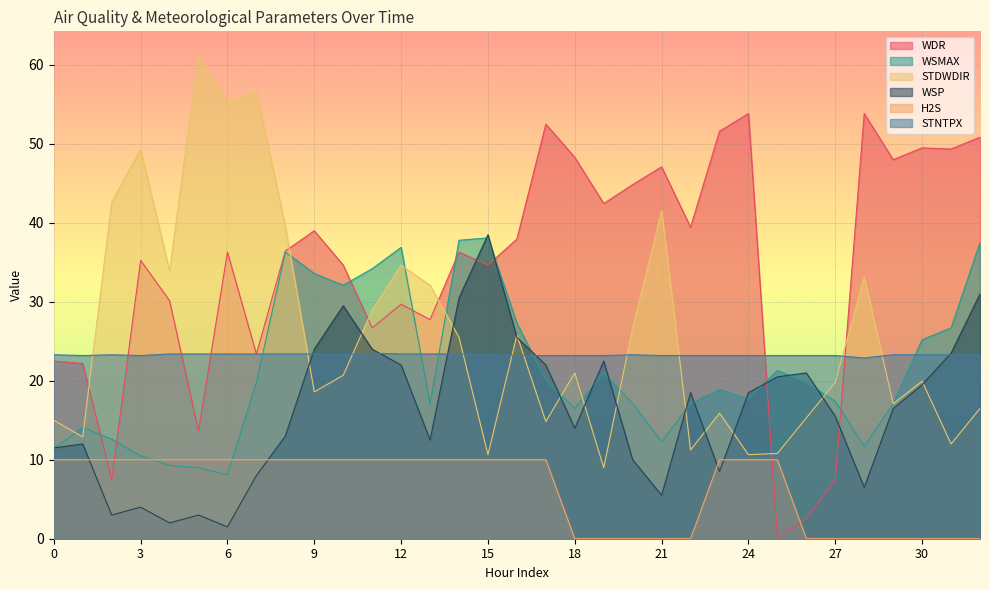

Which series ends up on top after the final intersection of STDWDIR and WSMAX?

STDWDIR